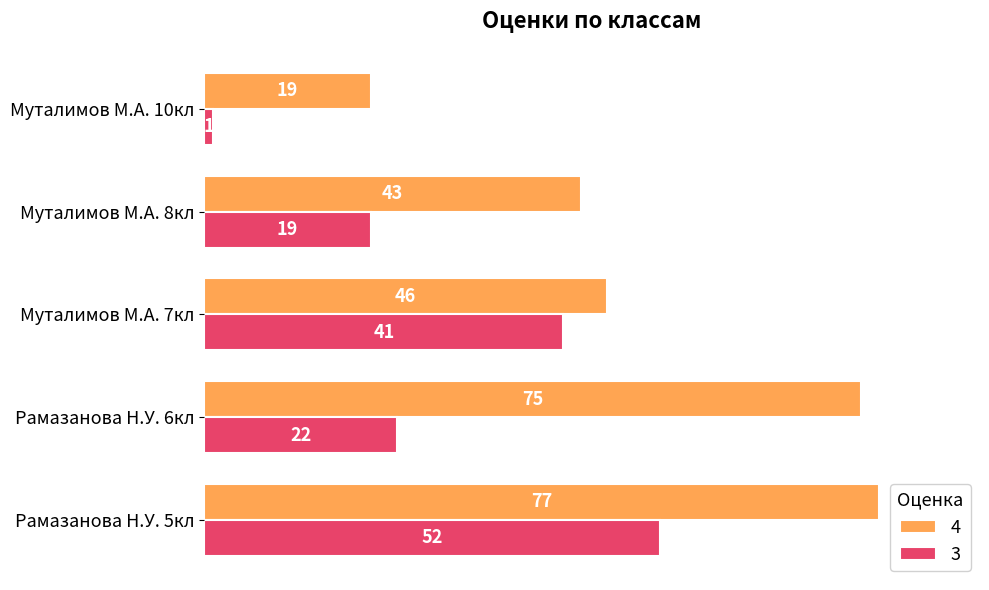

What is the spread (max minus min) of values at Муталимов М.А. 7кл?

5